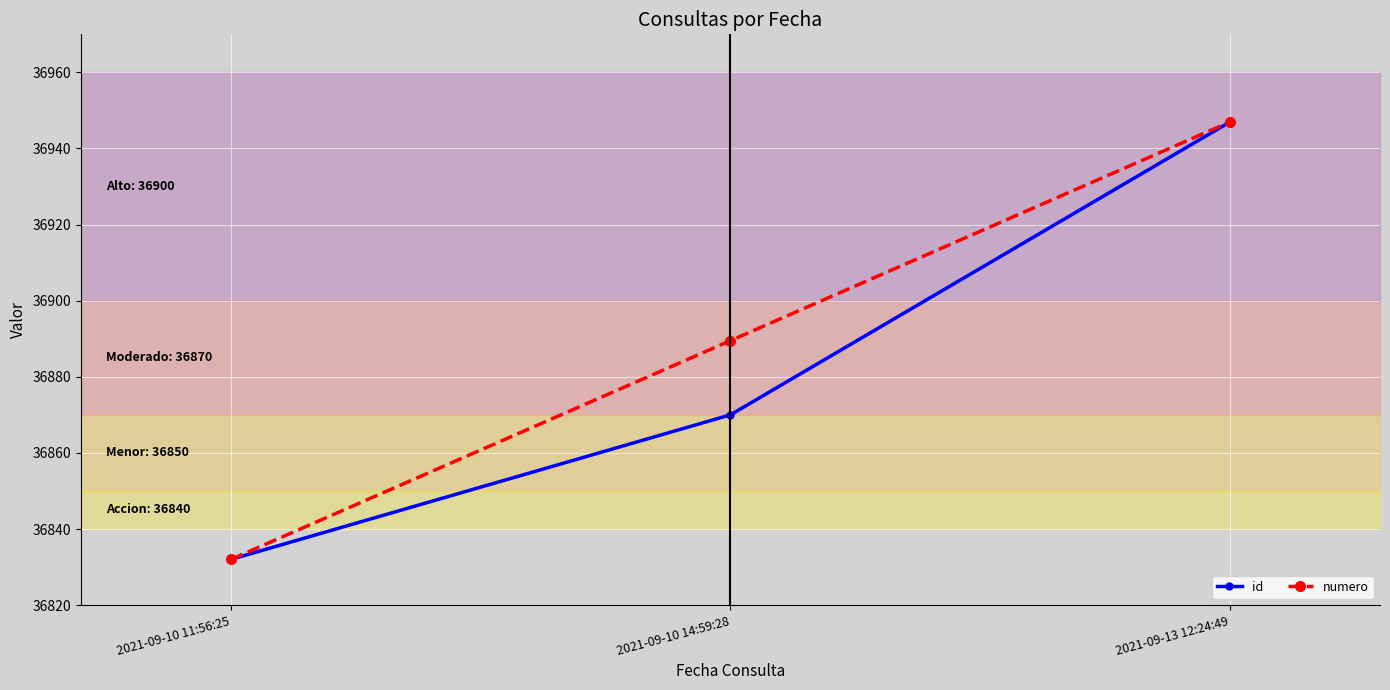

At 2021-09-10 14:59:28, list the series in order from largest to smallest.

numero, id